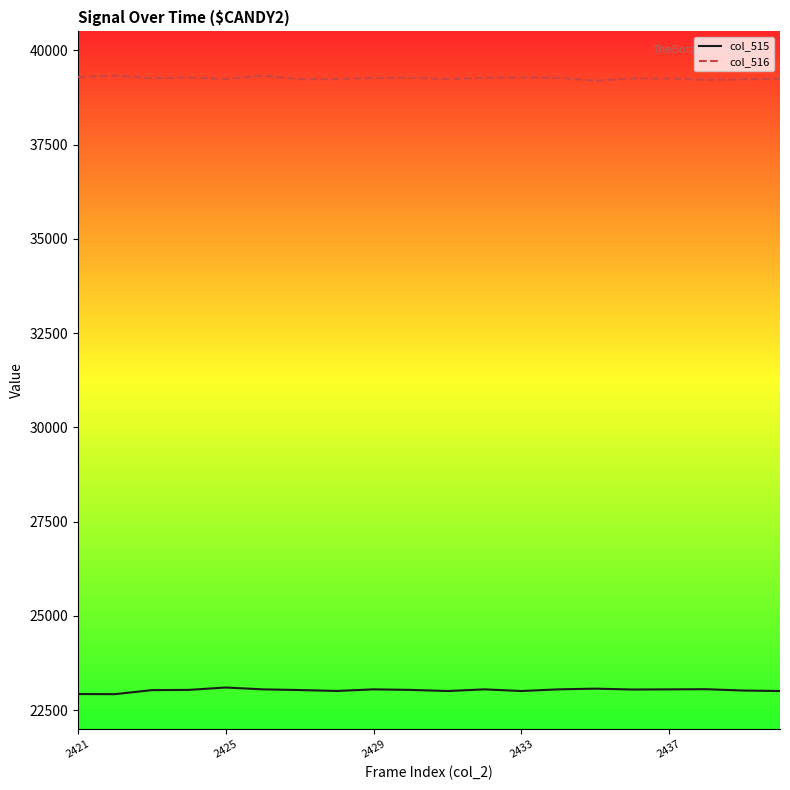

What is the minimum value for col_516?

39191